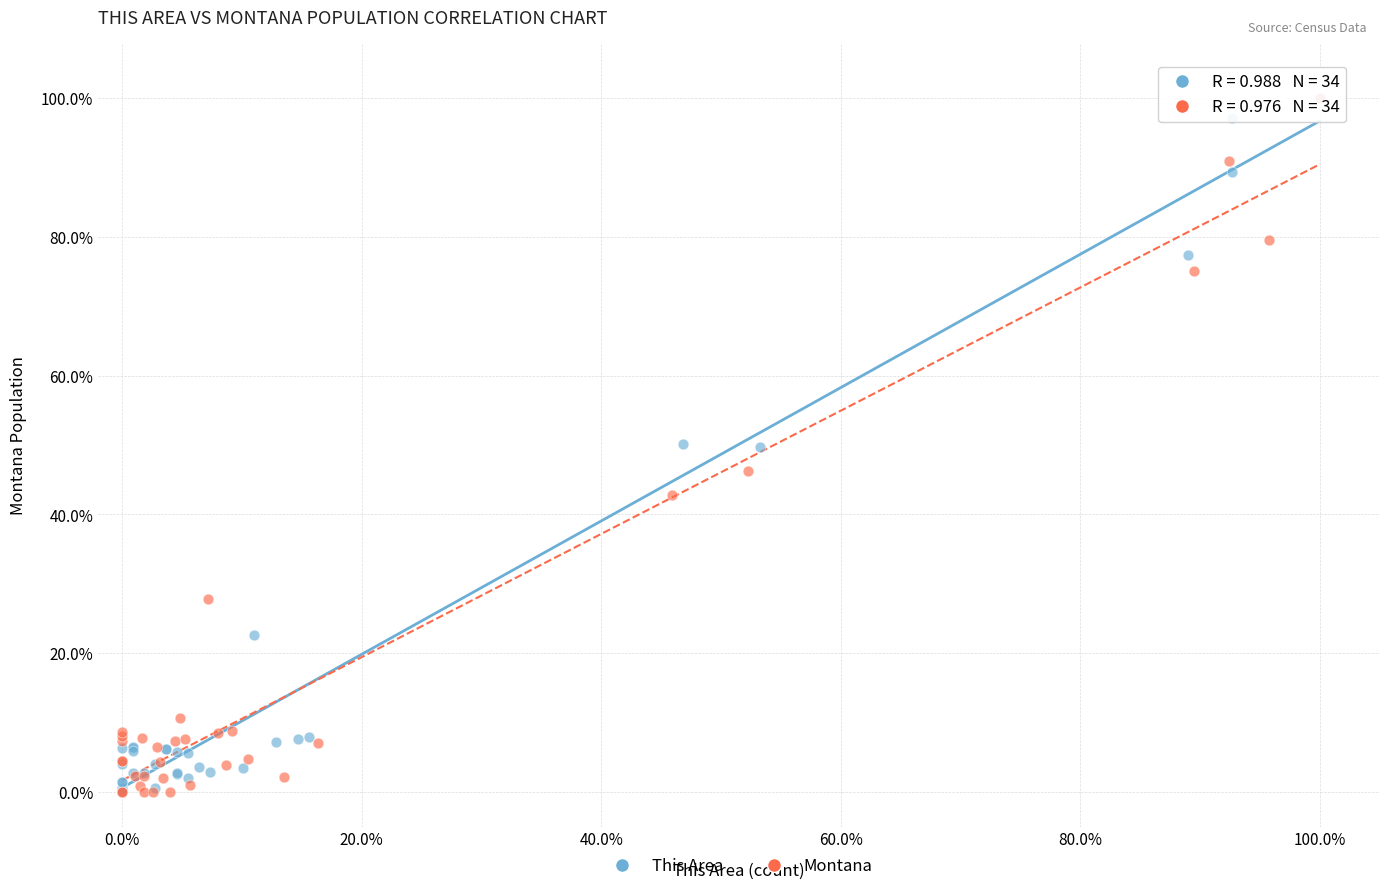

What are all the series names shown in the legend?

This Area, Montana